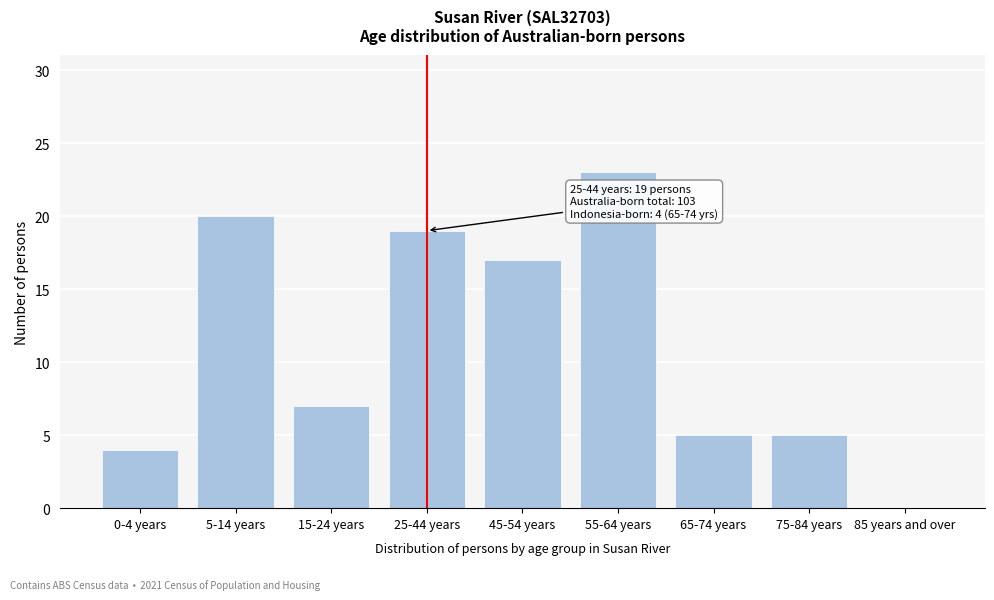

Reading left to right, extract all data points from this chart.

0-4 years=4	5-14 years=20	15-24 years=7	25-44 years=19	45-54 years=17	55-64 years=23	65-74 years=5	75-84 years=5	85 years and over=0